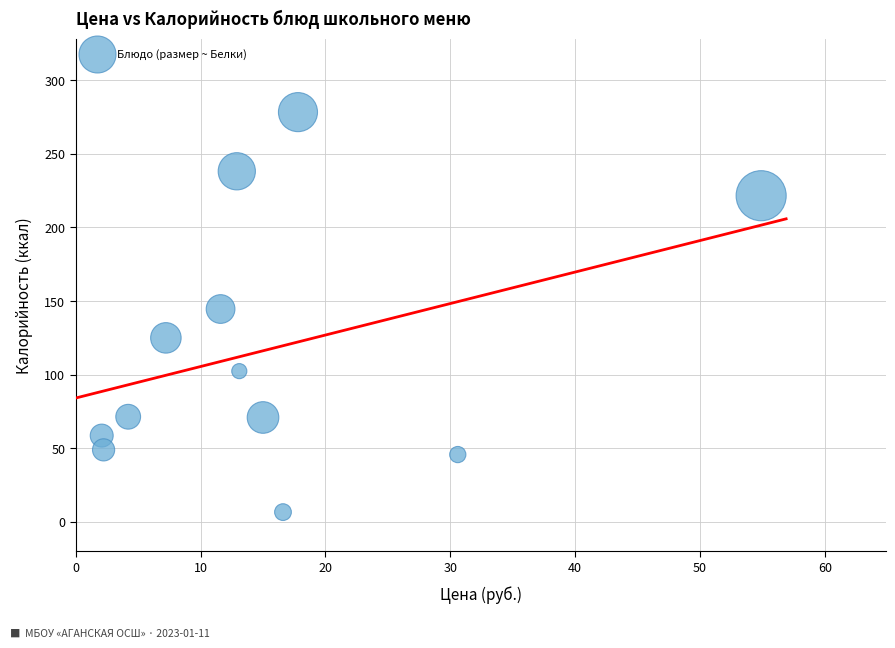

What is the range of Y values (max minus min)?

271.8